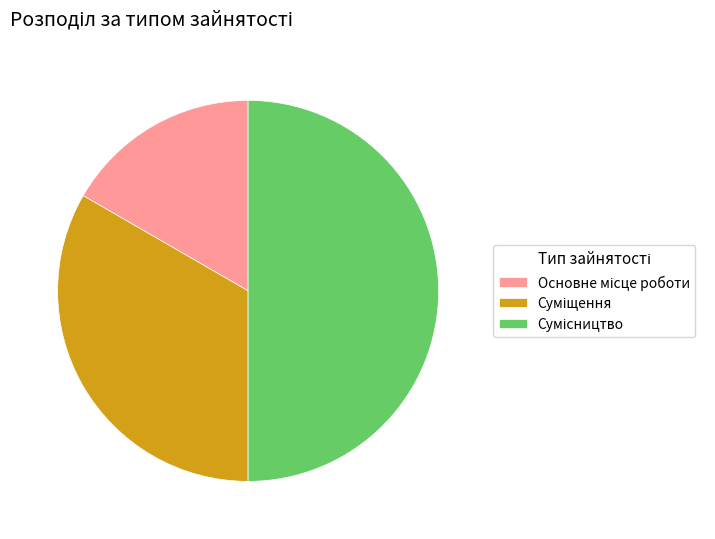

What percentage do Сумісництво and Суміщення together represent?

83.3%